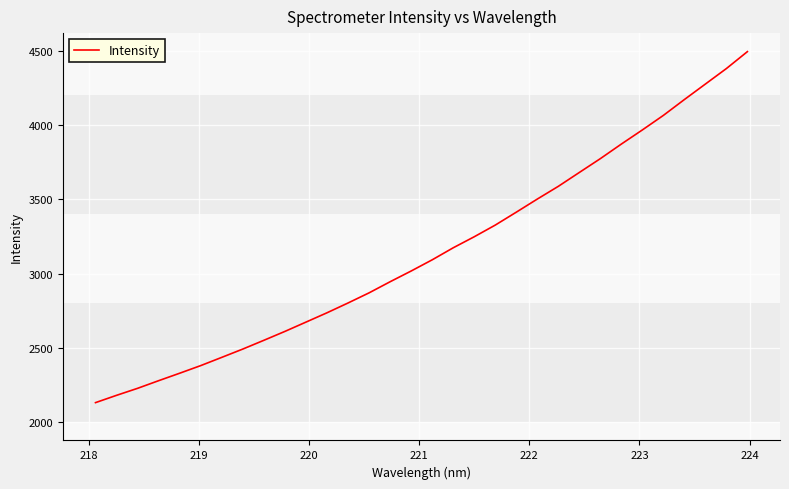

What is the greatest value displayed?

4495.1